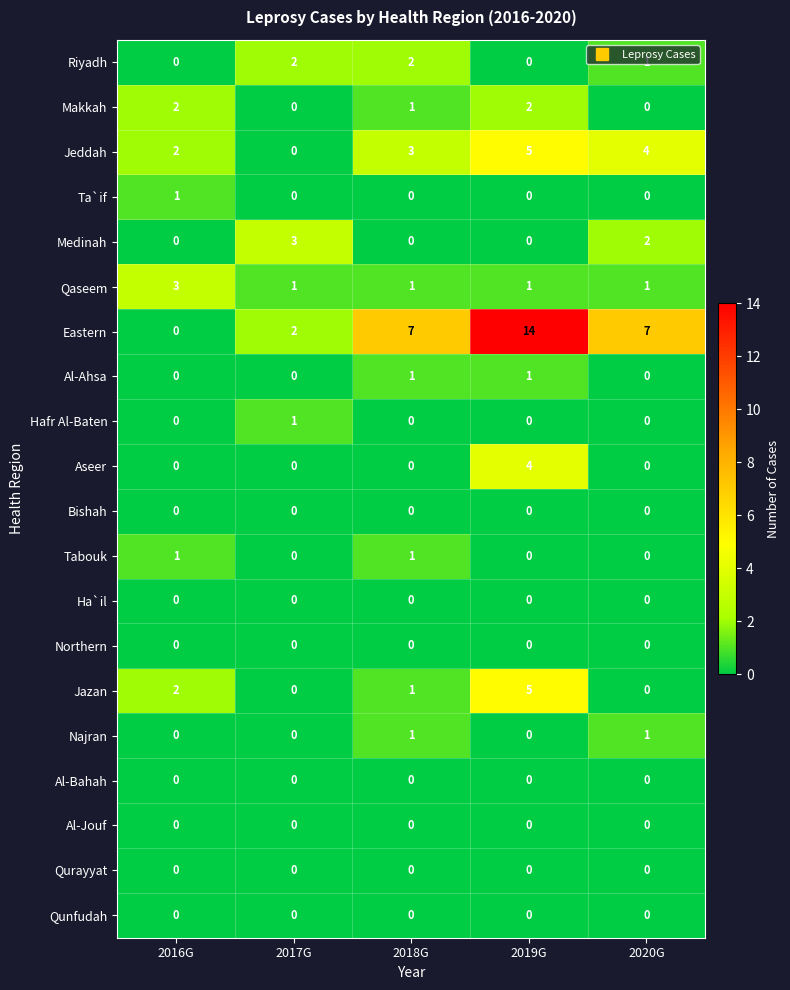

Which series has the largest range (max minus min)?

Eastern